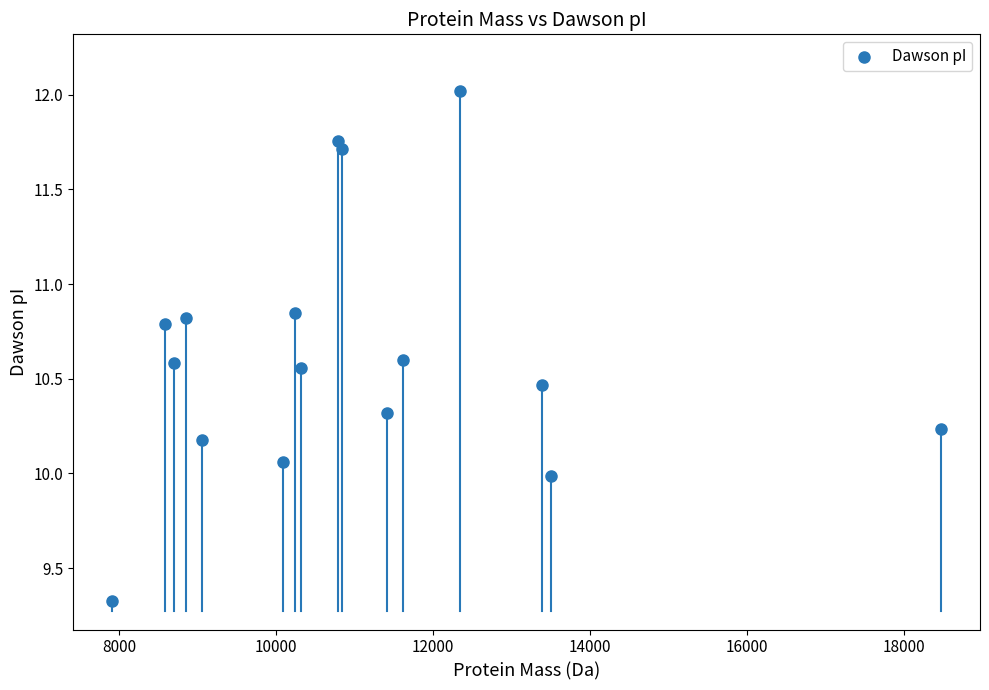

What is the range of X values (max minus min)?

10552.9